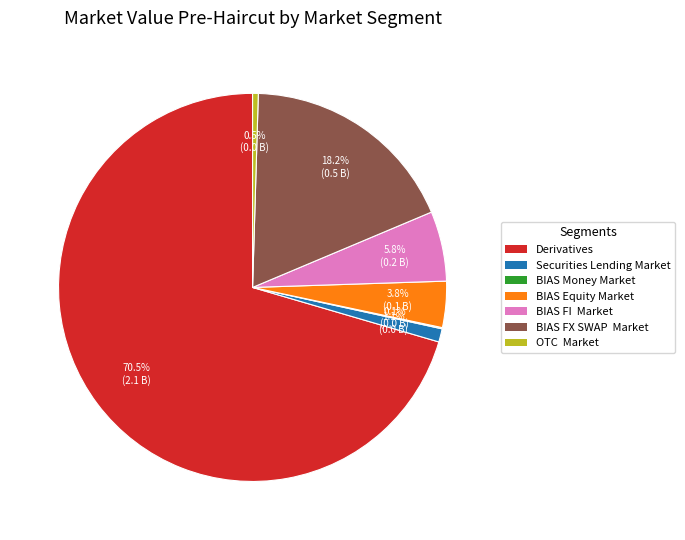

Which slice represents more than half of the pie?

Derivatives